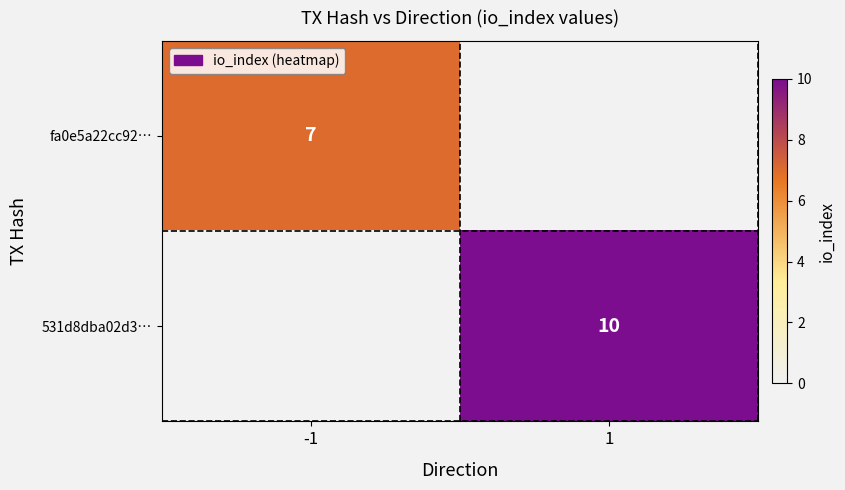

The value of fa0e5a22cc92… at -1 is 4. True or false?

False